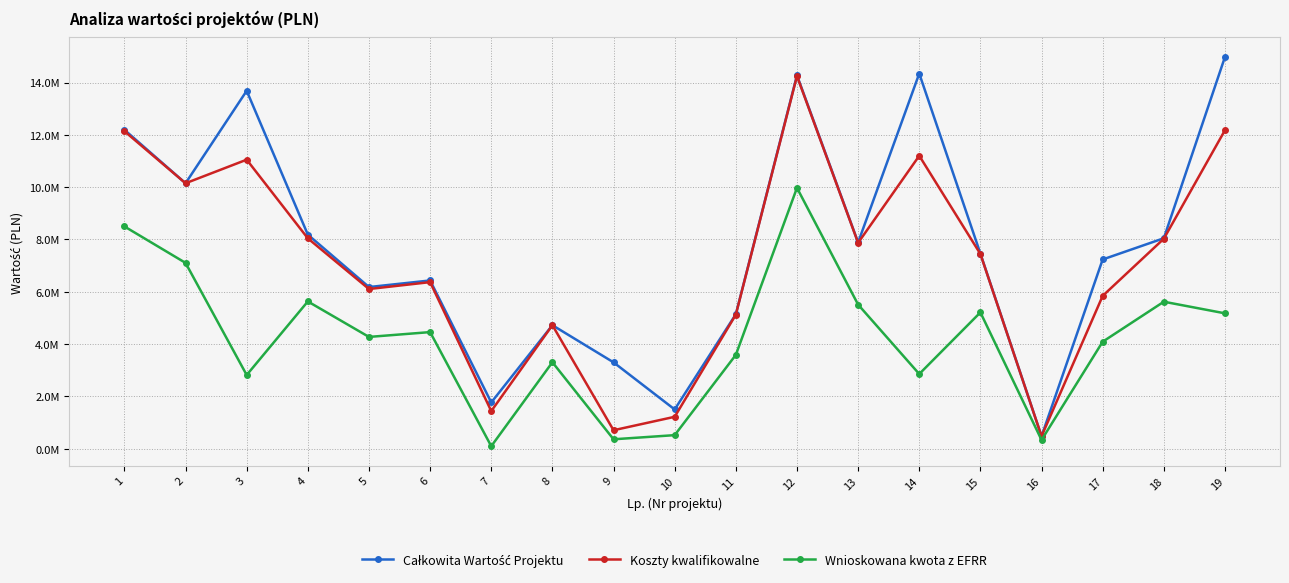

What is the difference between the maximum and second lowest values in the Całkowita Wartość Projektu series?

13476706.4